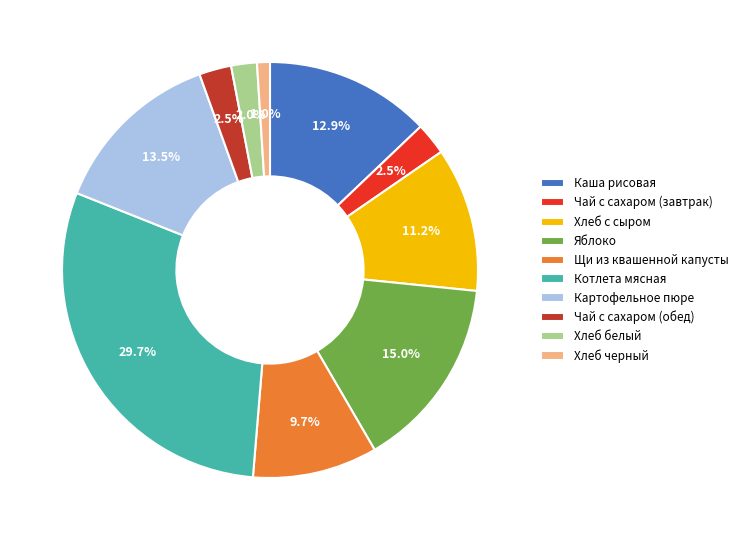

To the nearest percent, what is the difference between the largest and smallest slice percentages?

29%